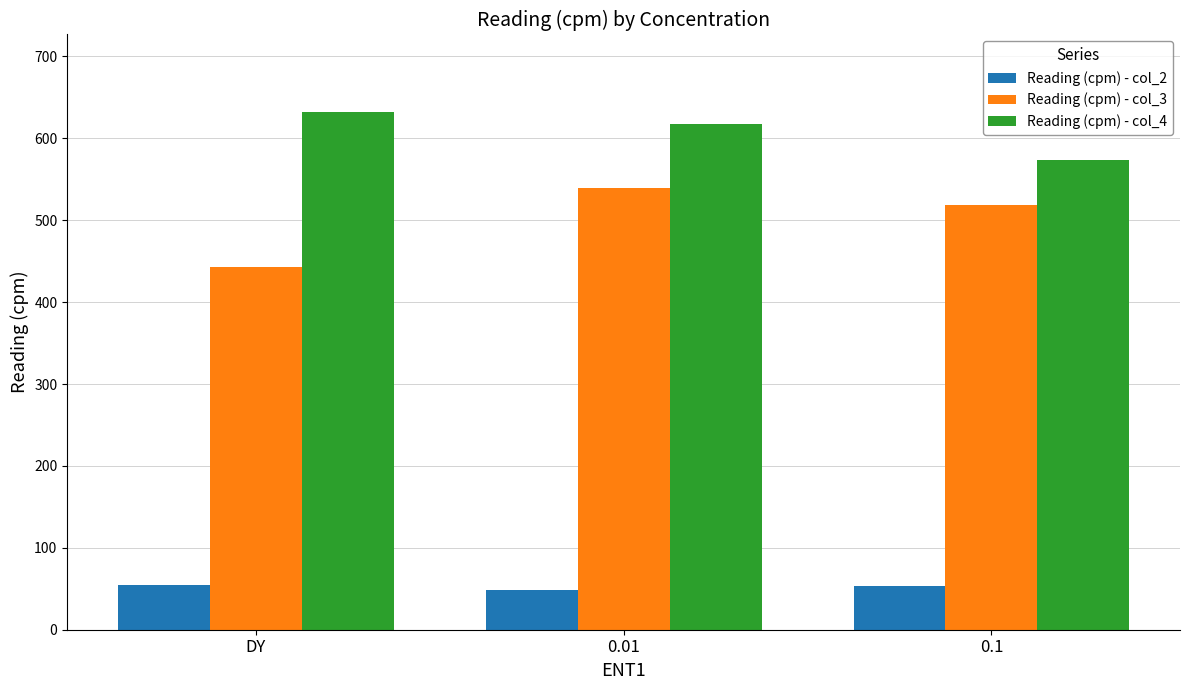

What is the total value across all series at 0.01?

1206